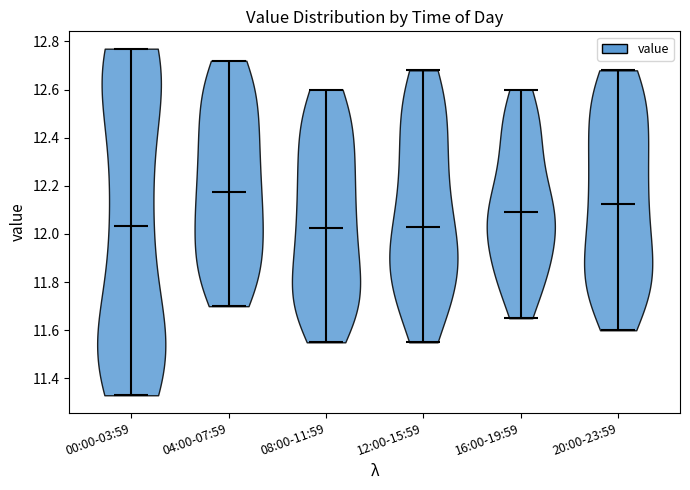

Where does the median line of the violin for 04:00-07:59 sit on the y-axis? The values are not printed on the chart, so give them approximately, as read against the axis.

12.18